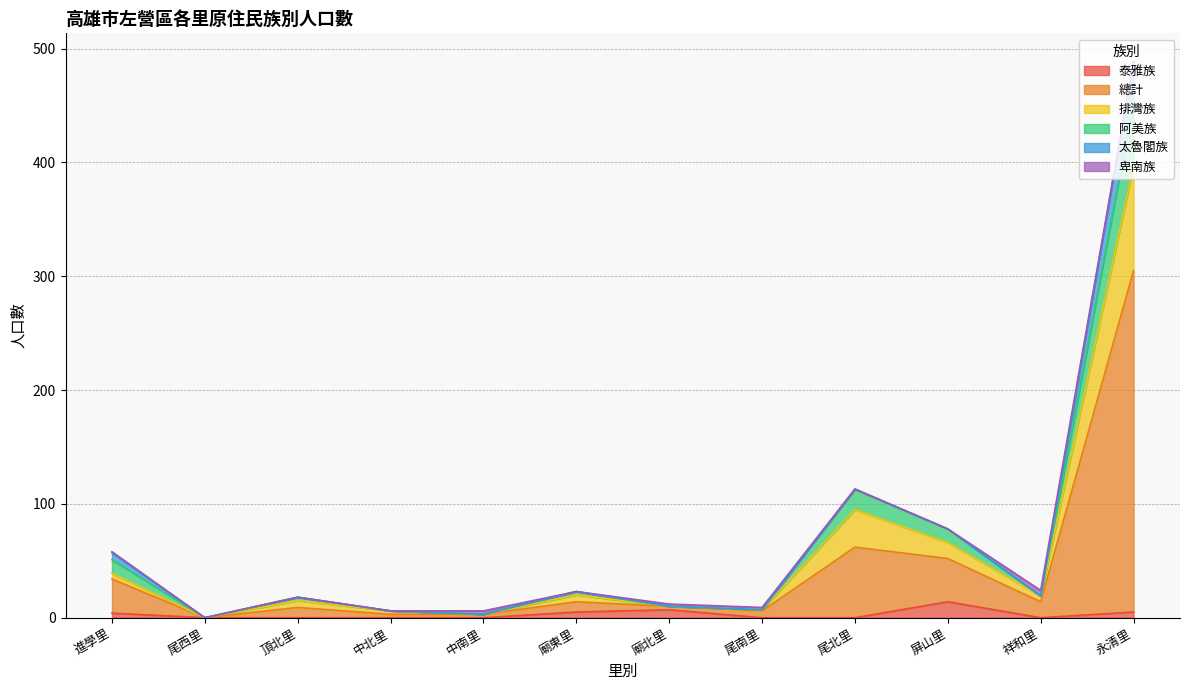

How many interior local valleys does the 總計 series have?

3